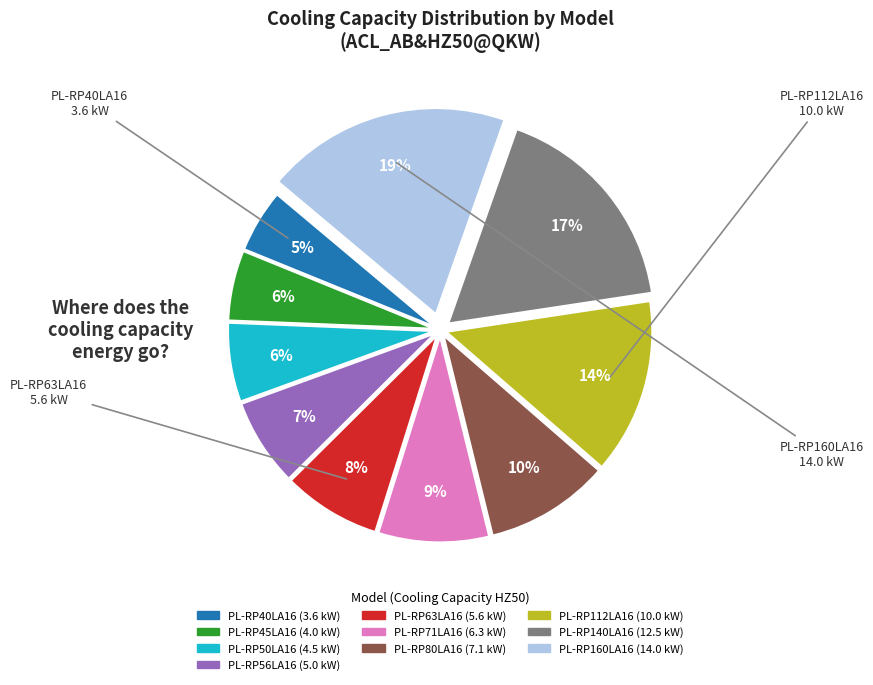

How many segments does this pie chart have?

10